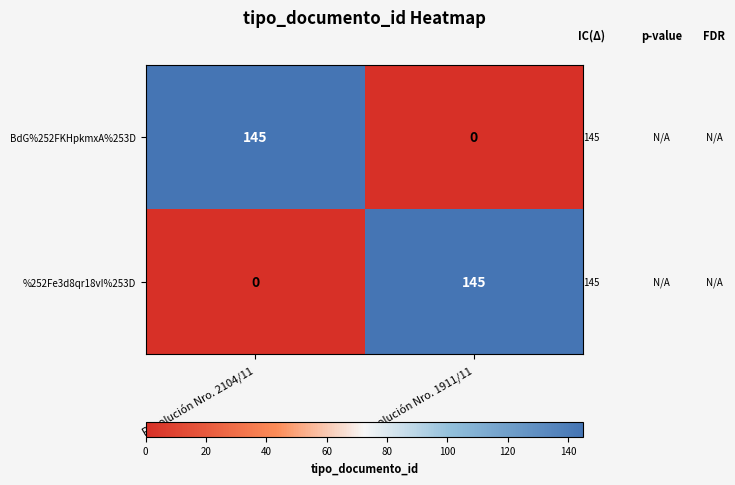

At Resolución Nro. 2104/11, list the series in order from smallest to largest.

%252Fe3d8qr18vI%253D, BdG%252FKHpkmxA%253D